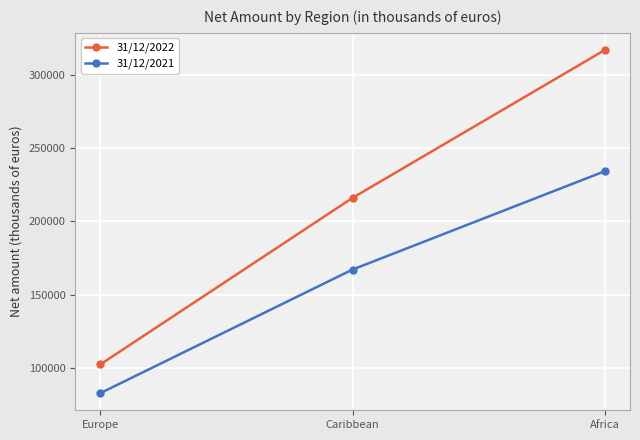

List the series in order of their overall mean, lowest first.

31/12/2021, 31/12/2022